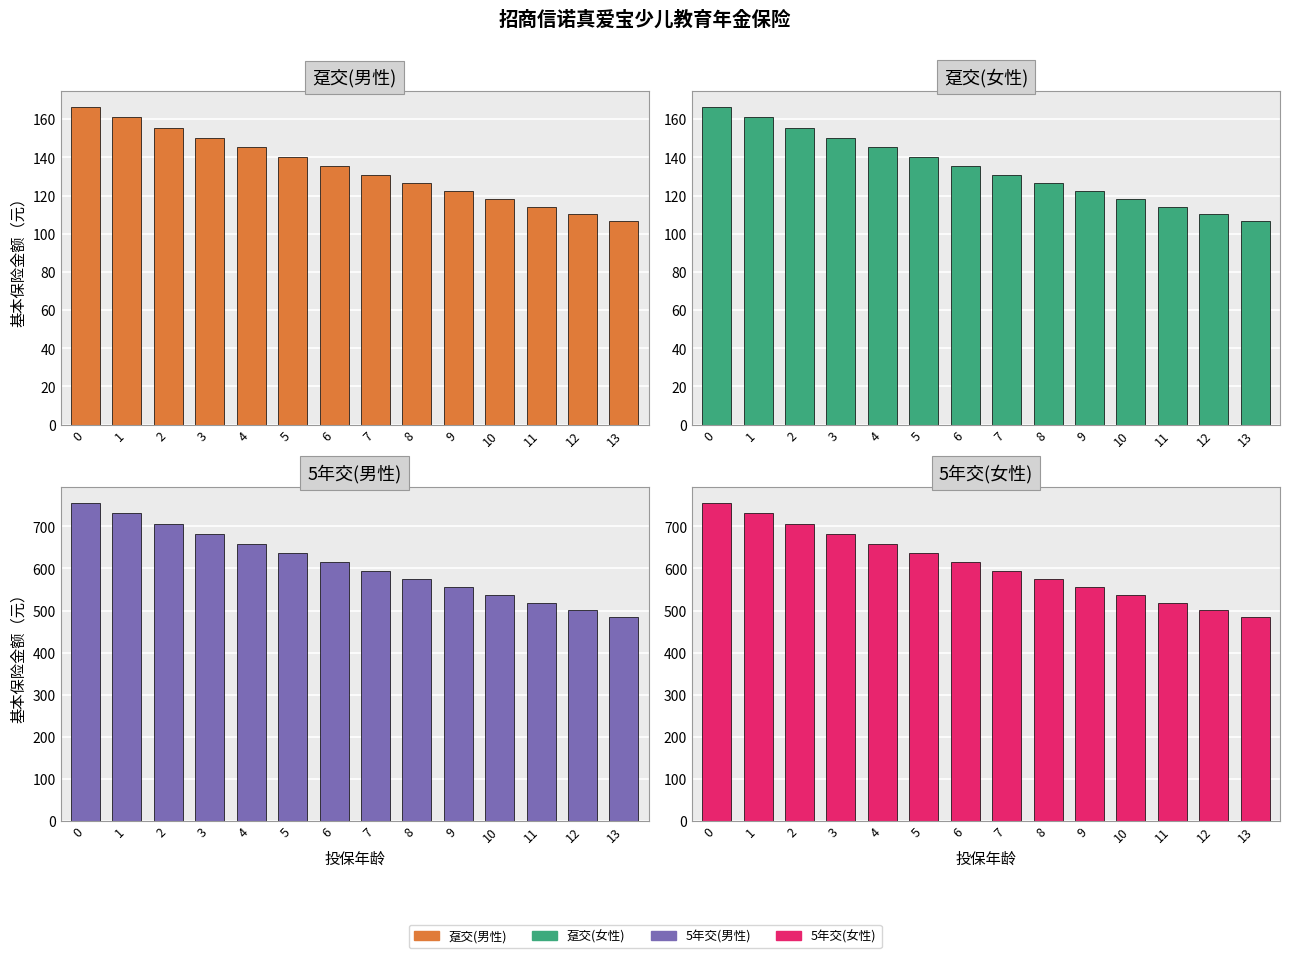

The value of 5年交(男性) at 5 is 636.9. True or false?

True